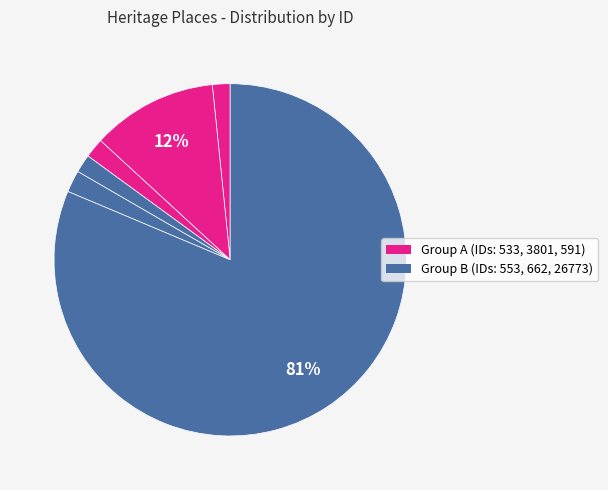

How many slices are in this pie chart?

6